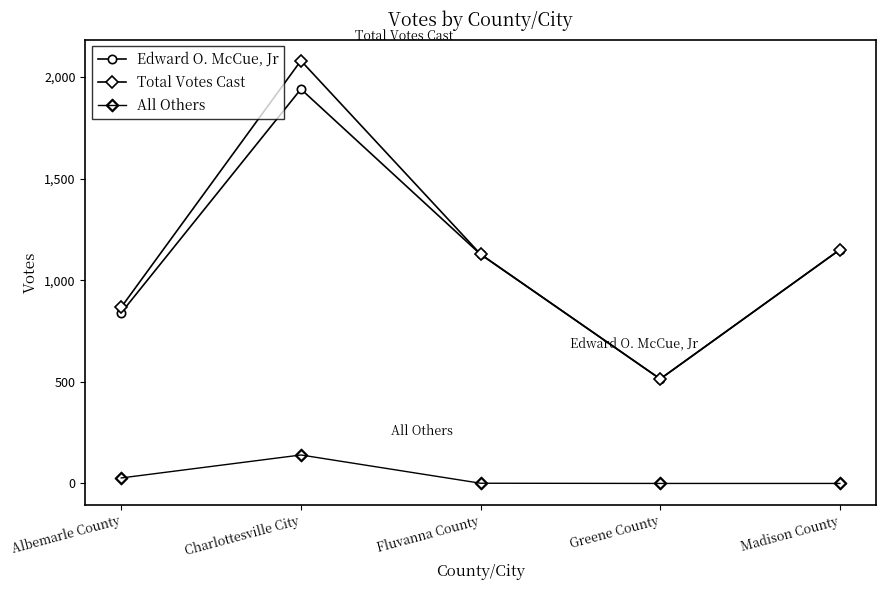

Is this an area chart (filled region under the line)?

No